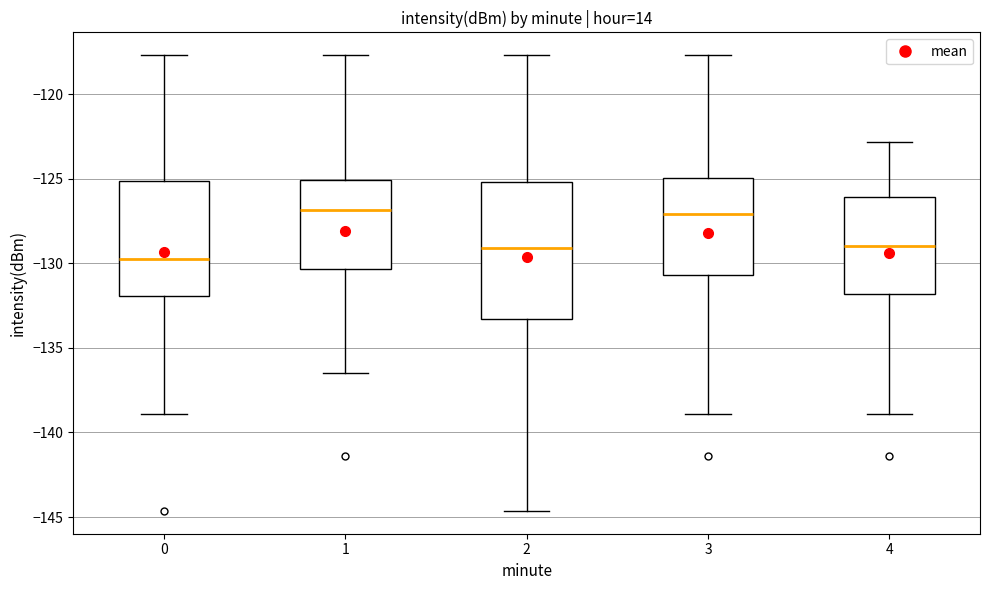

Reading left to right, transcribe this box plot: for each box, give where its median line is, the range the box spans, and where its two whiskers end, as read against the y-axis. The values are not printed on the chart, so give them approximately, as read against the axis.

0: median -129.5, box -132.0 to -125.0, whiskers -139.0 to -117.5
1: median -127.0, box -130.5 to -125.0, whiskers -136.5 to -117.5
2: median -129.0, box -133.5 to -125.0, whiskers -144.5 to -117.5
3: median -127.0, box -130.5 to -125.0, whiskers -139.0 to -117.5
4: median -129.0, box -132.0 to -126.0, whiskers -139.0 to -123.0